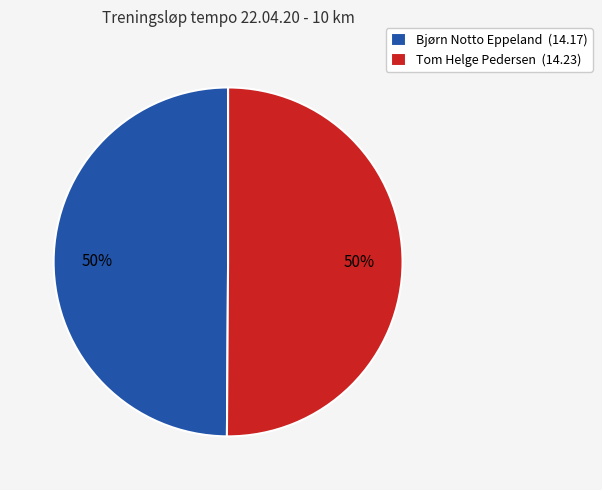

How many segments does this pie chart have?

2